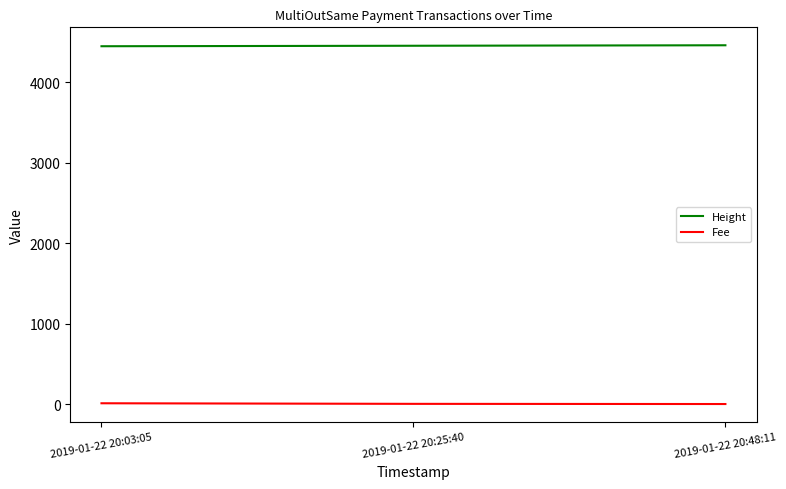

How many values in the Fee series are below 2?

1